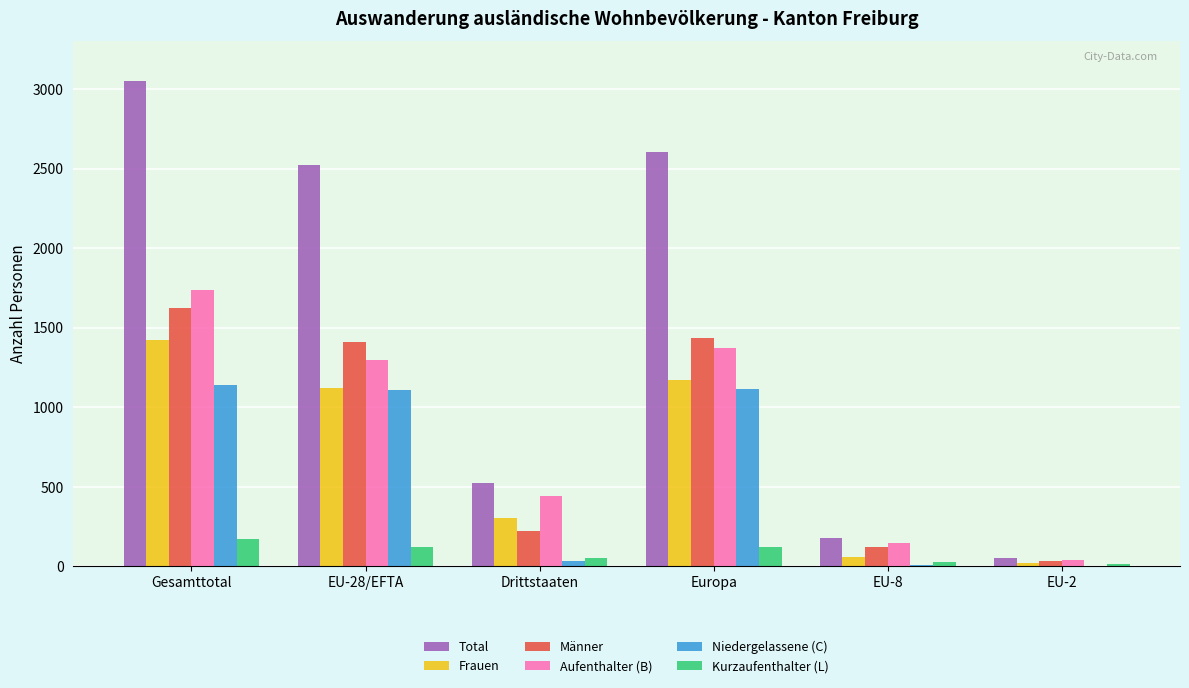

What is the sum of all Total values?

8936